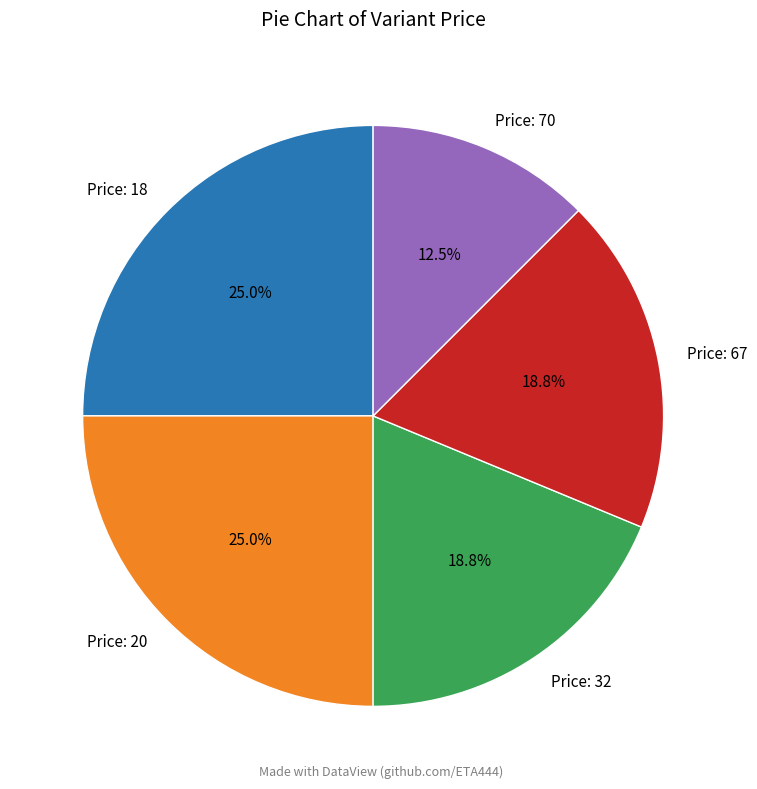

What is the smallest slice in the pie chart?

Price: 70